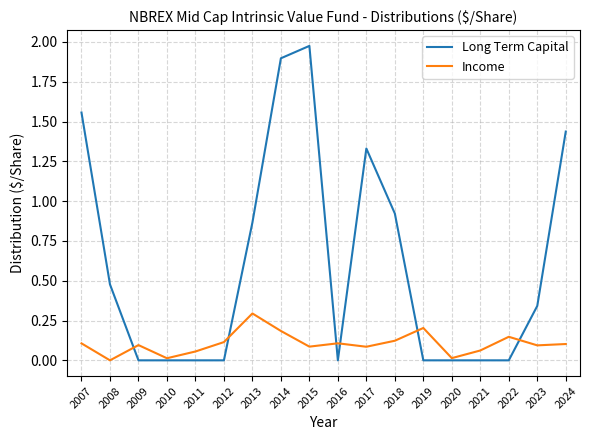

At which label does Income reach its peak?

2013